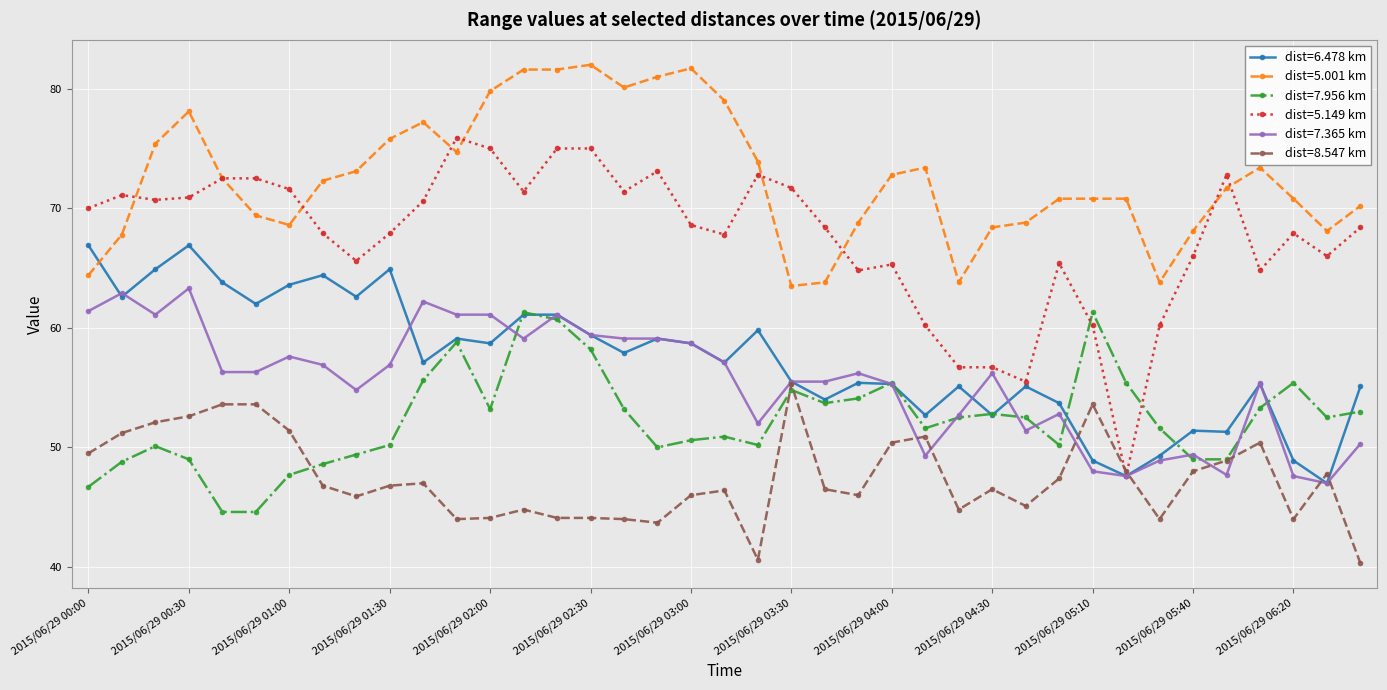

What is the value of the dist=7.365 km point at the 27th from the left?

52.7